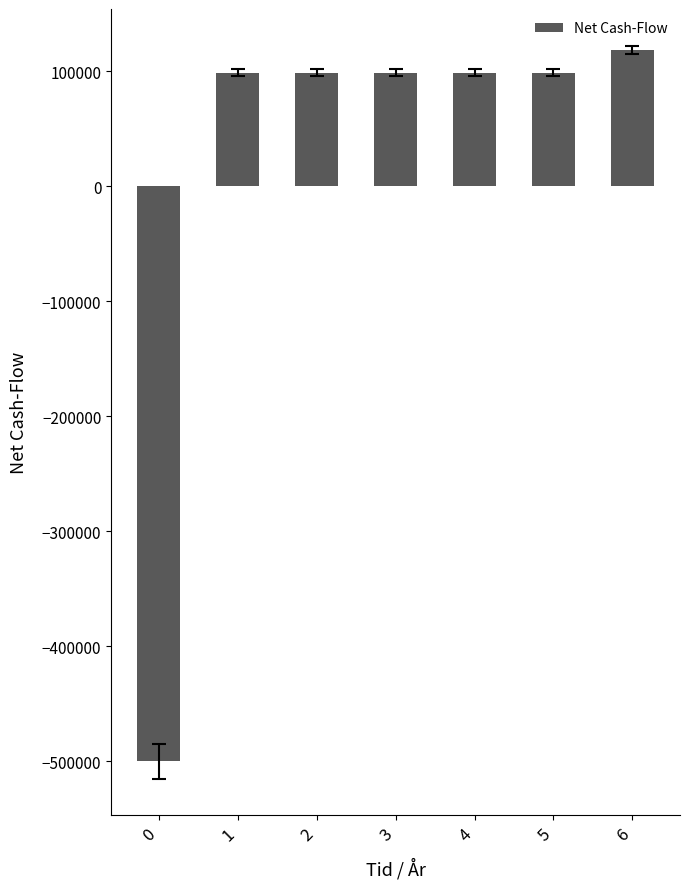

What is the value of the 3rd bar from the left?

98814.1